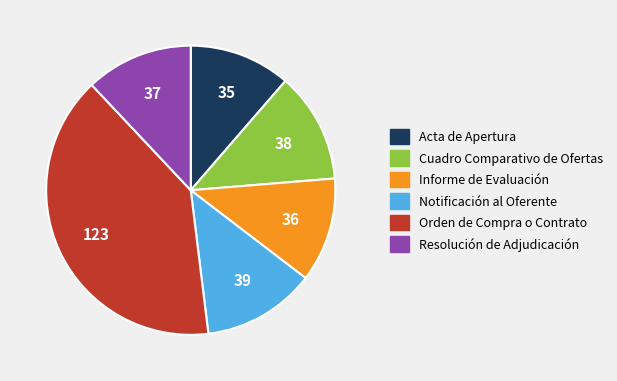

Count the number of slices in the pie.

6